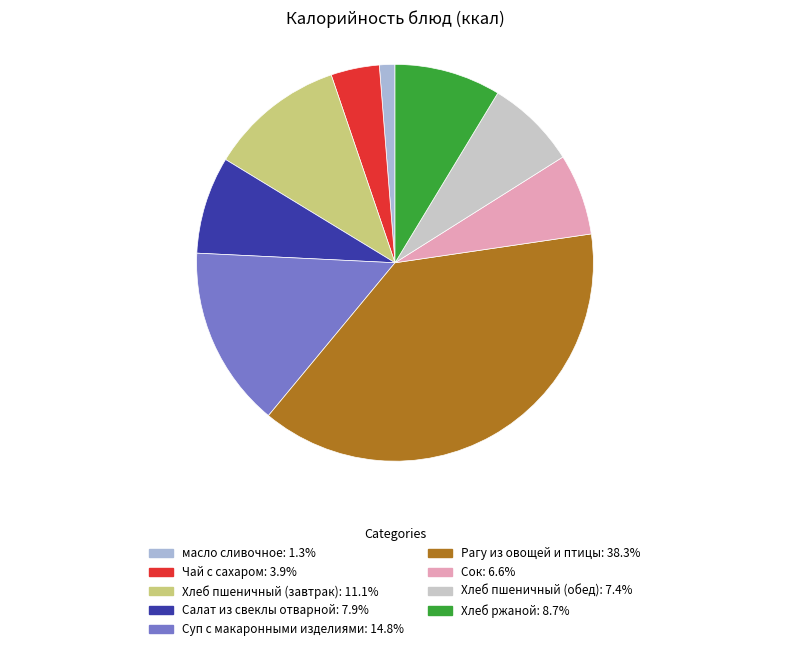

How many slices are in this pie chart?

9